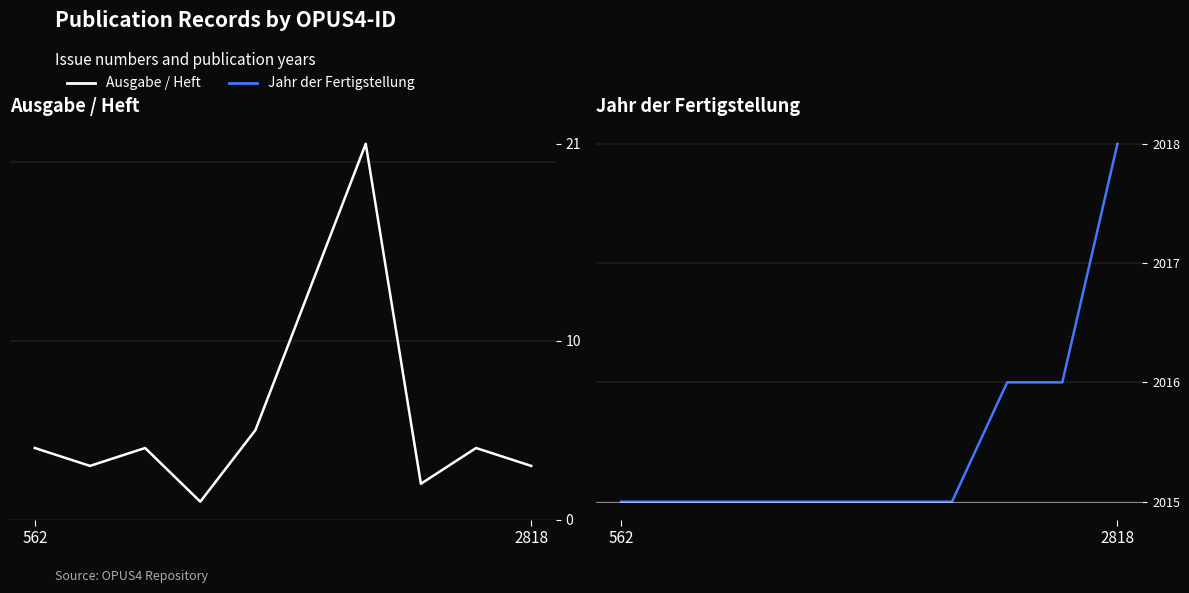

Is it true that Jahr der Fertigstellung equals 2 at 3?

False